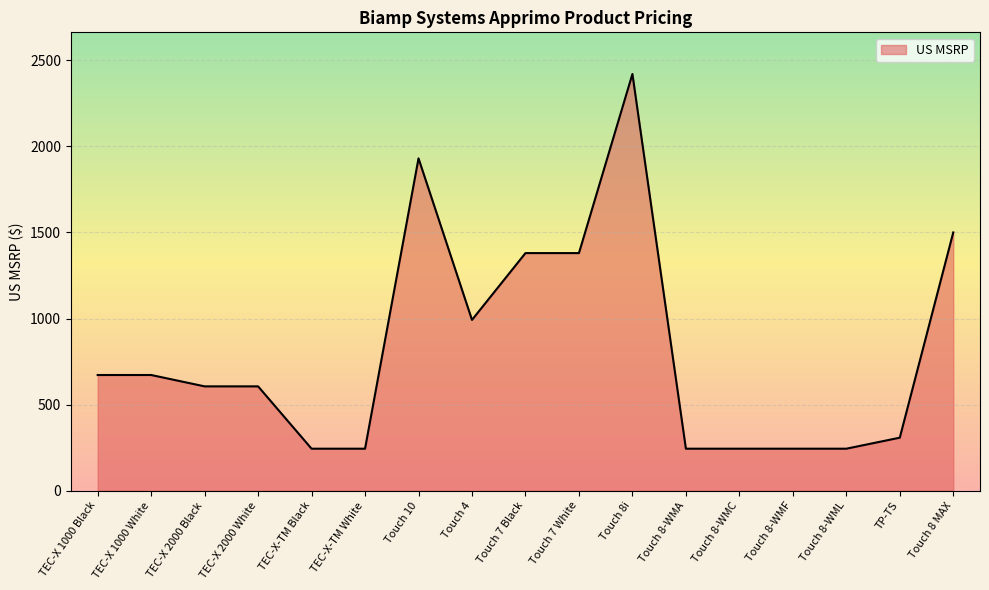

What is the sum of all values?

13930